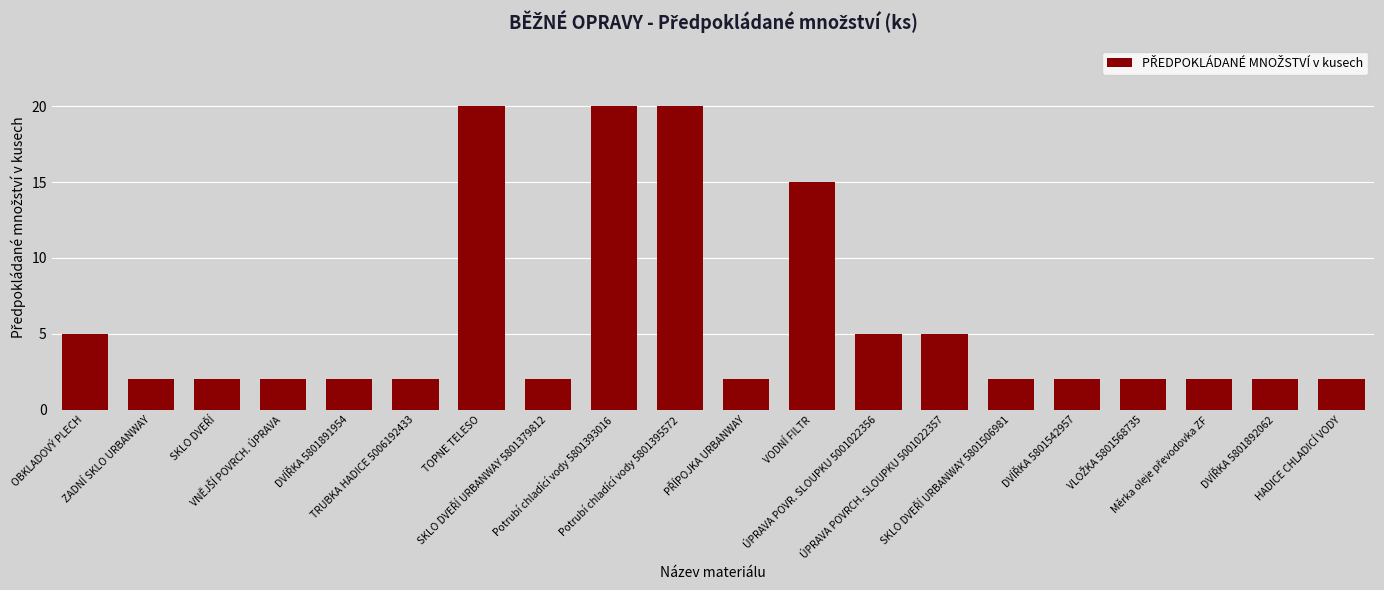

What is the sum of all values?

116